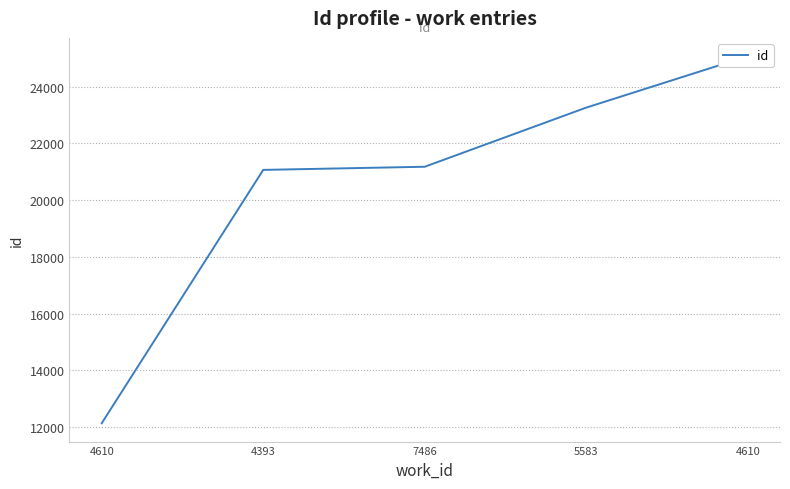

How many series are shown in this chart?

1